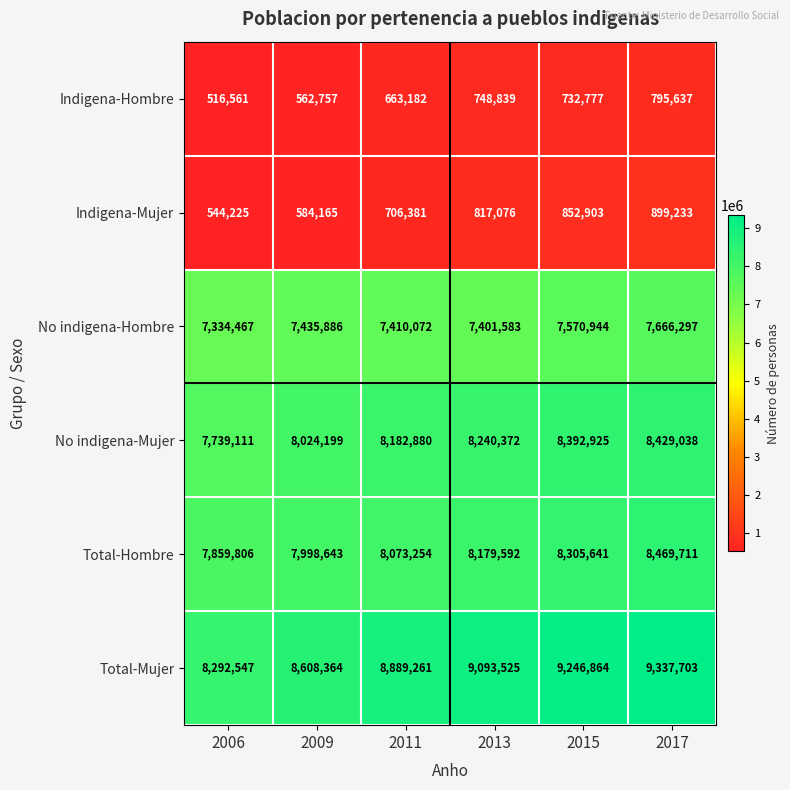

What is the difference between the highest and lowest values at 2009?

8045607